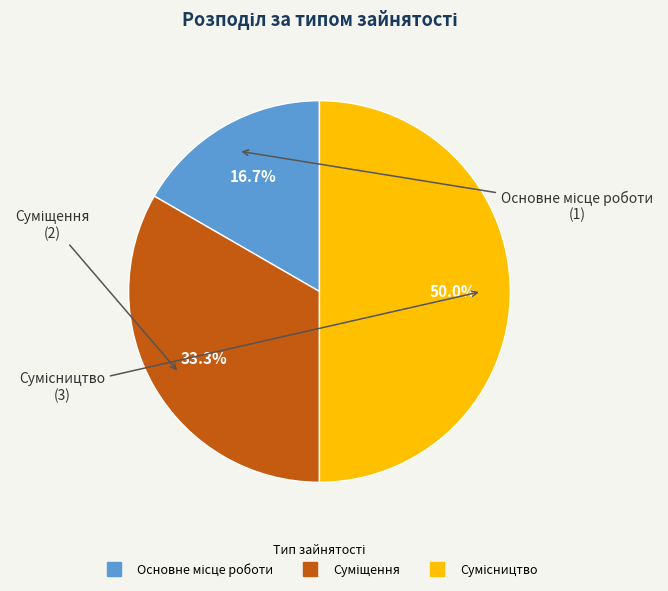

The Сумісництво slice represents 56% of the pie. True or false?

False